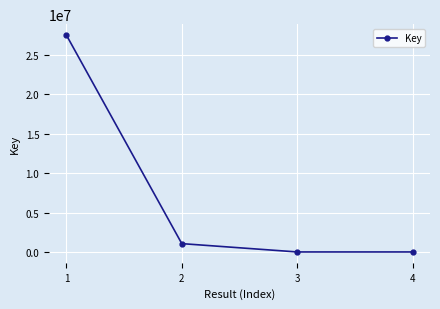

What is the difference between the maximum and second lowest values?

27501861